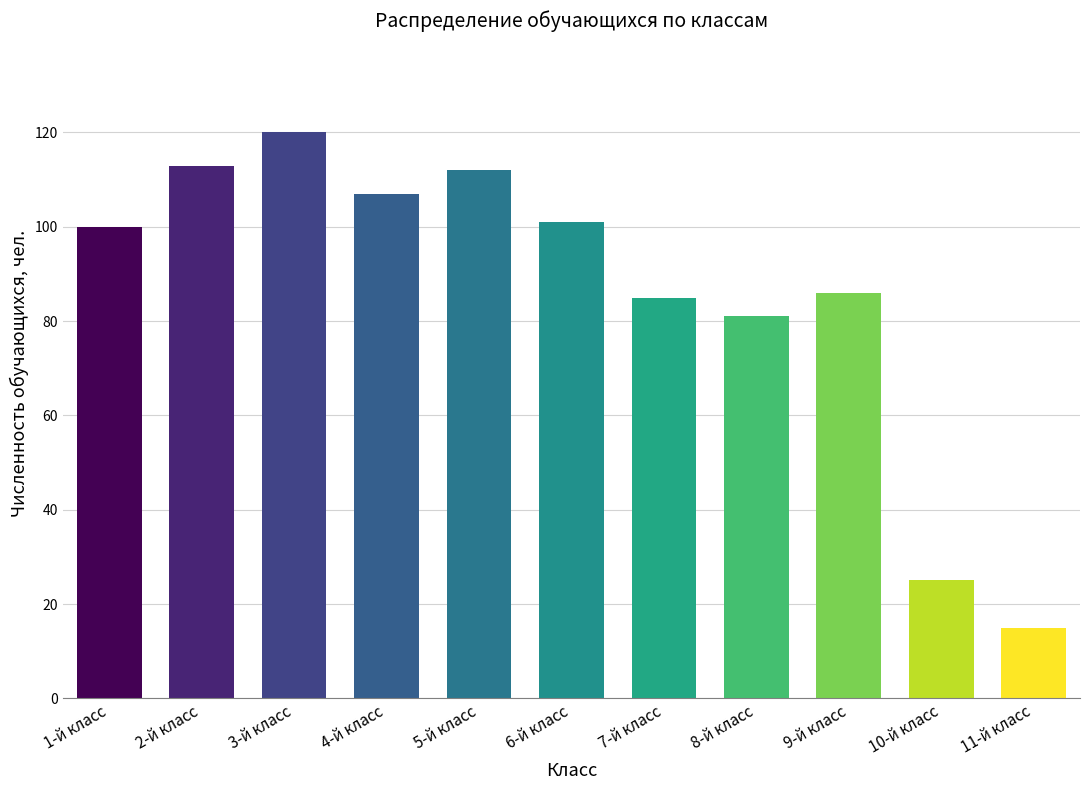

What is the ratio of the value at 9-й класс to the value at 6-й класс?

0.9